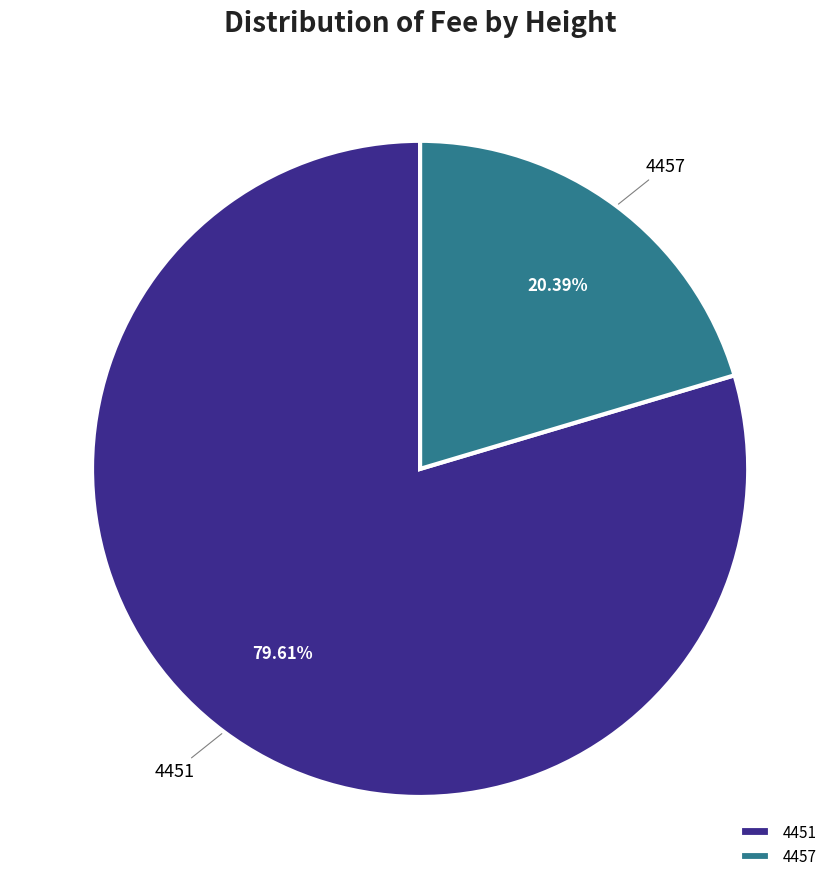

What percentage do 4451 and 4457 together represent?

100.0%